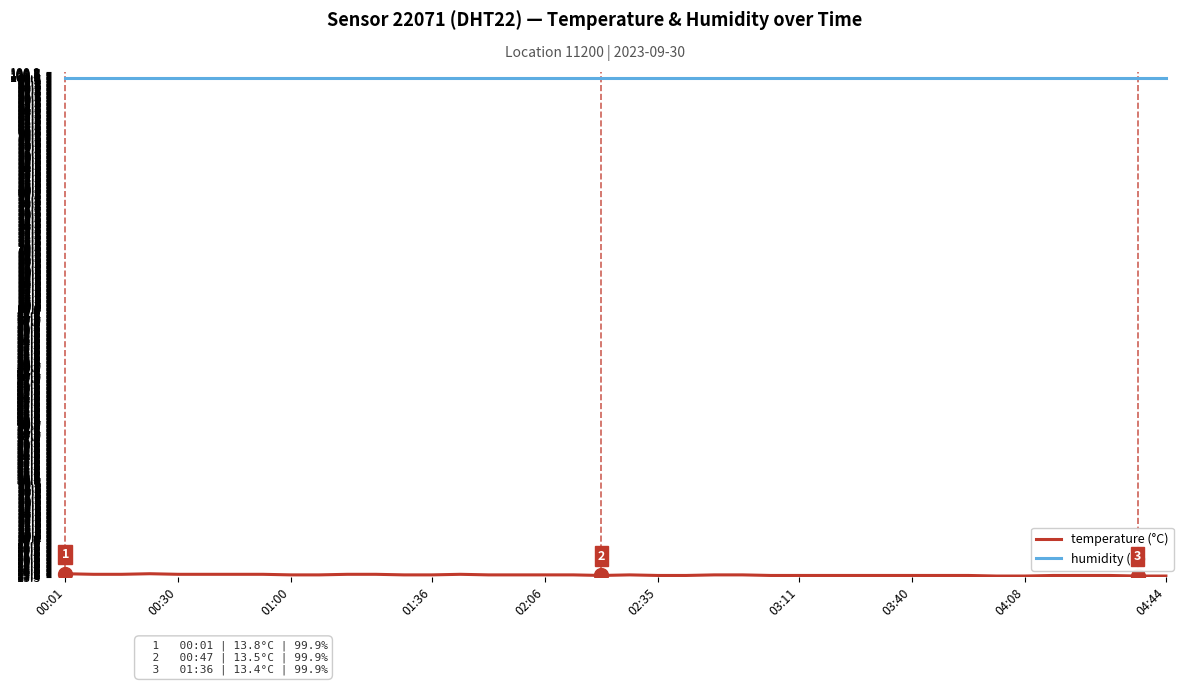

Which series has the largest total across all categories?

humidity (%)